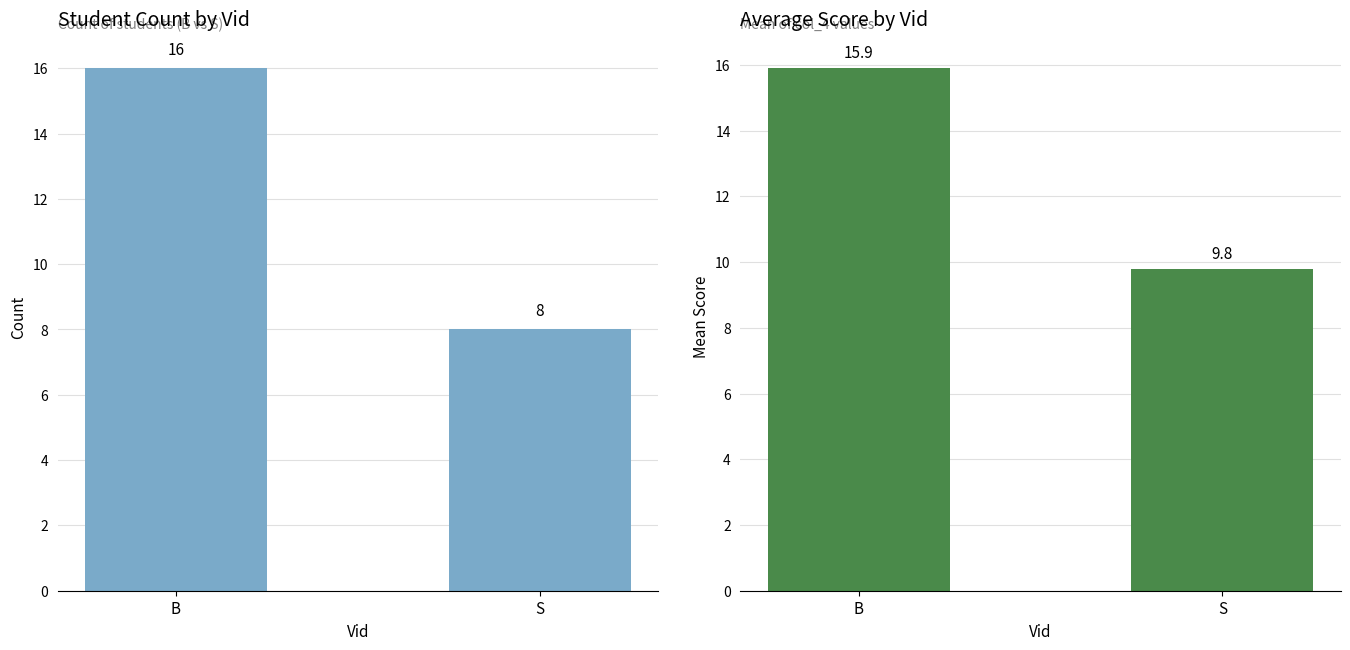

Which label corresponds to the largest value in the chart?

B